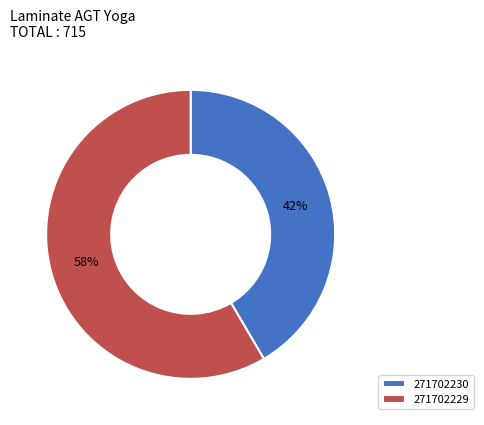

To the nearest percent, what is the average slice percentage?

50%